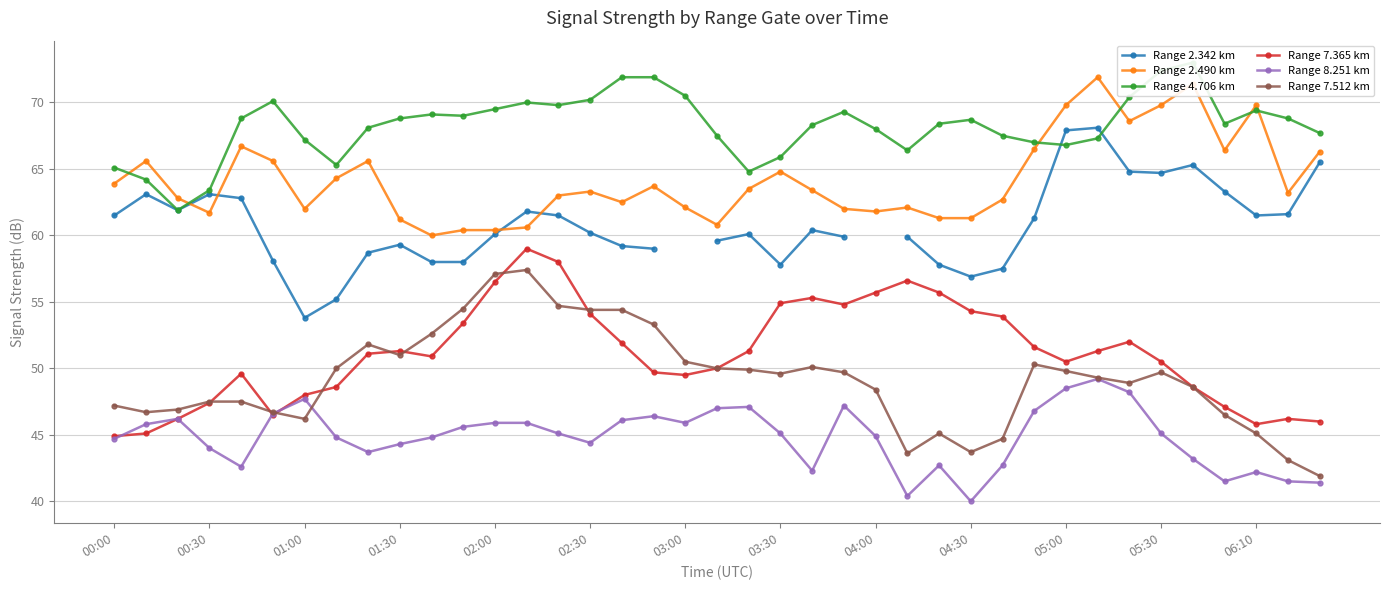

Does the chart display data point markers on the line(s)?

Yes